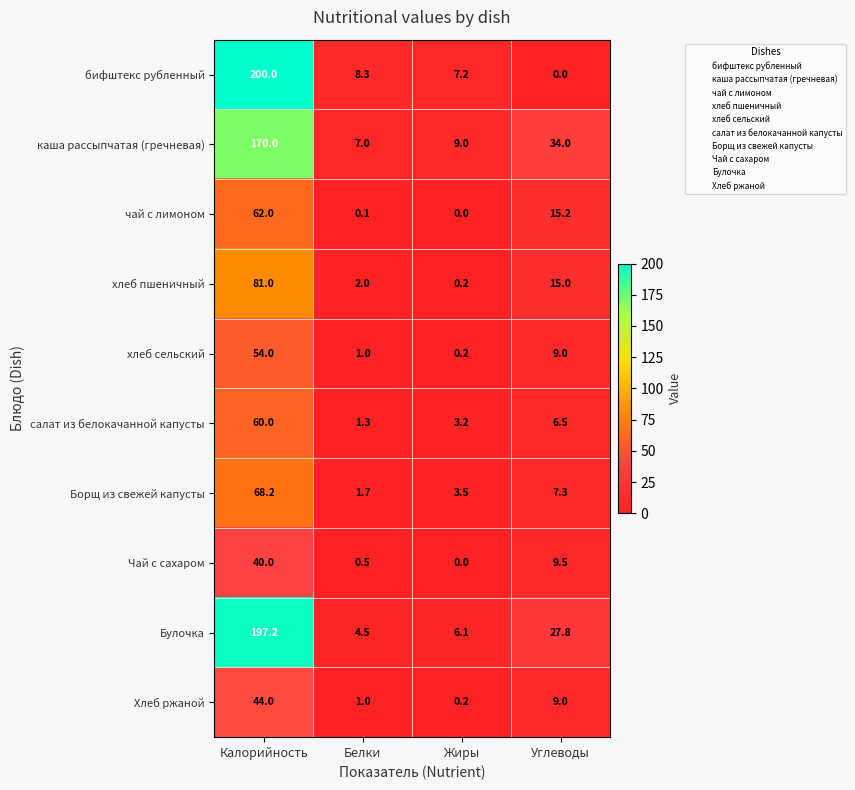

What value does the Булочка series have at Углеводы?

27.8